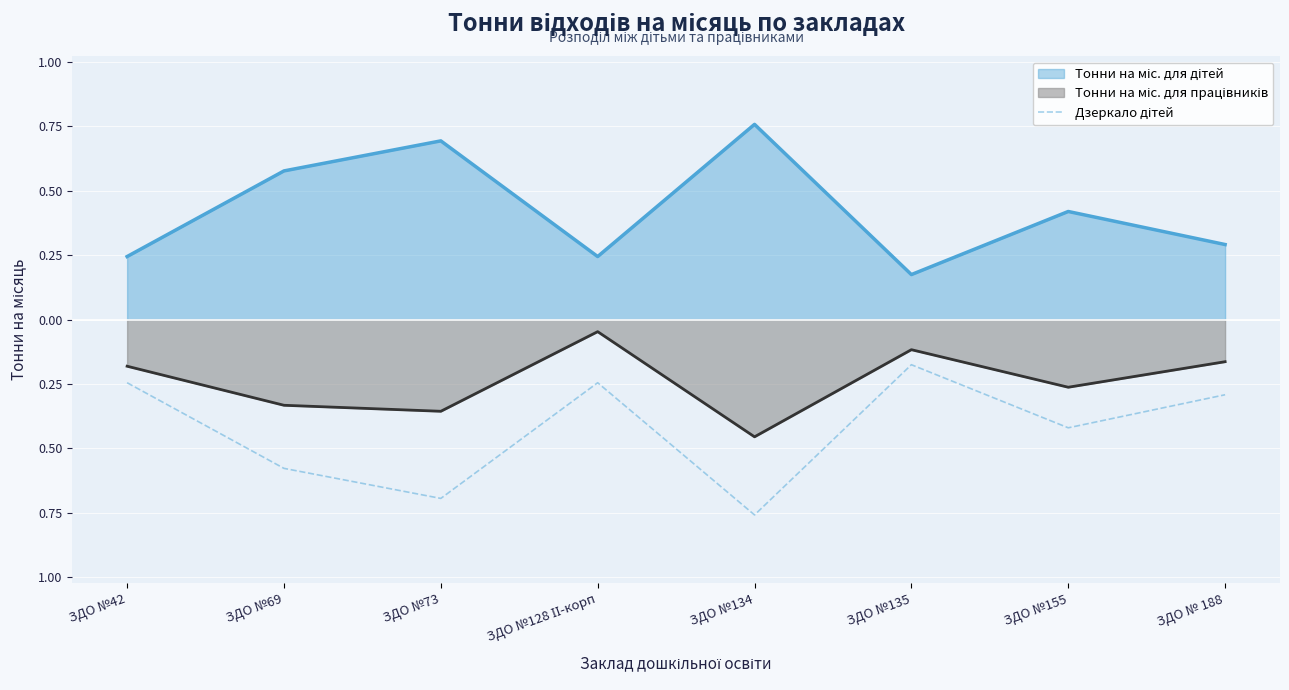

What is the label of the 6th point from the right?

ЗДО №73